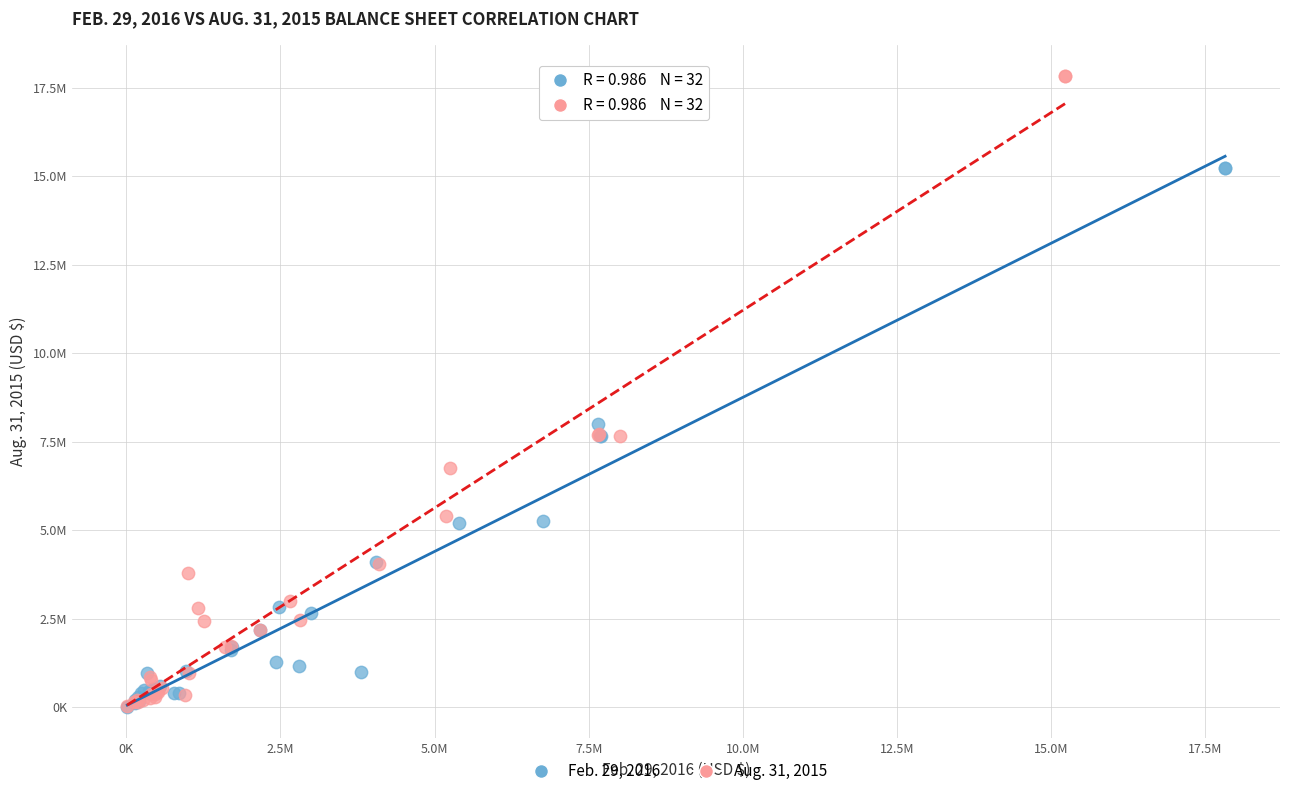

What are all the series names shown in the legend?

Feb. 29, 2016, Aug. 31, 2015